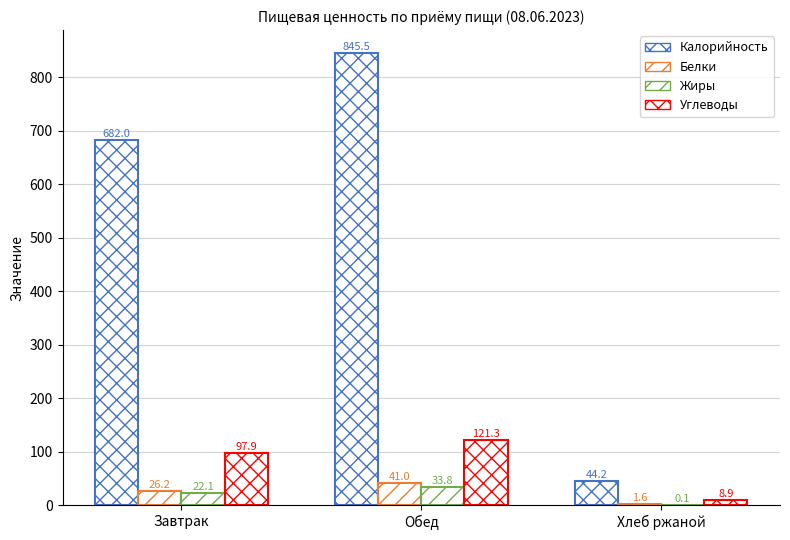

At how many categories does at least one series exceed 539?

2